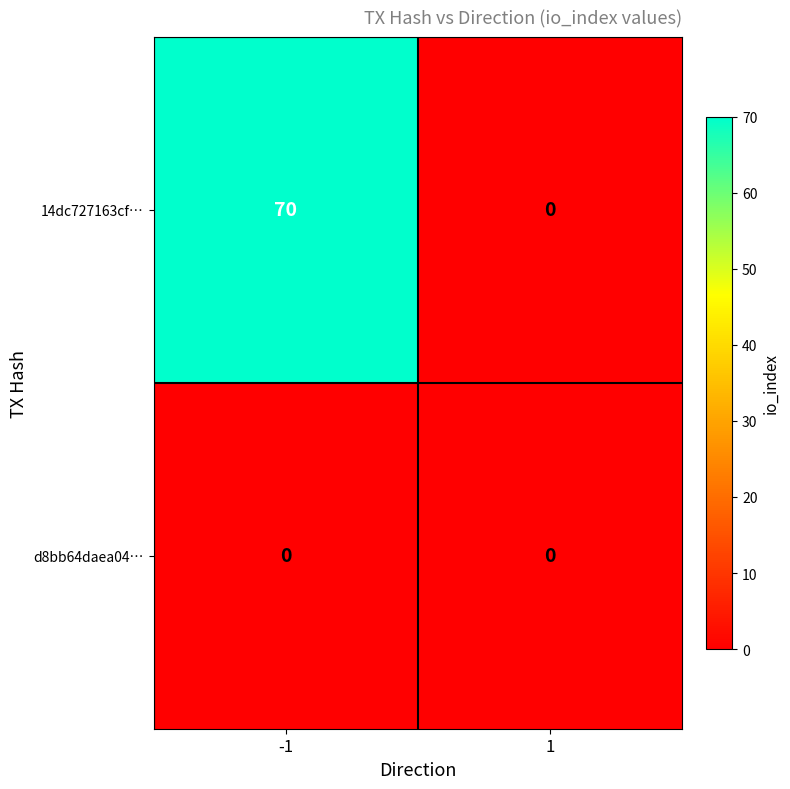

Reading right to left, extract all data points from this chart.

14dc727163cf…: 1=0	-1=70
d8bb64daea04…: 1=0	-1=0